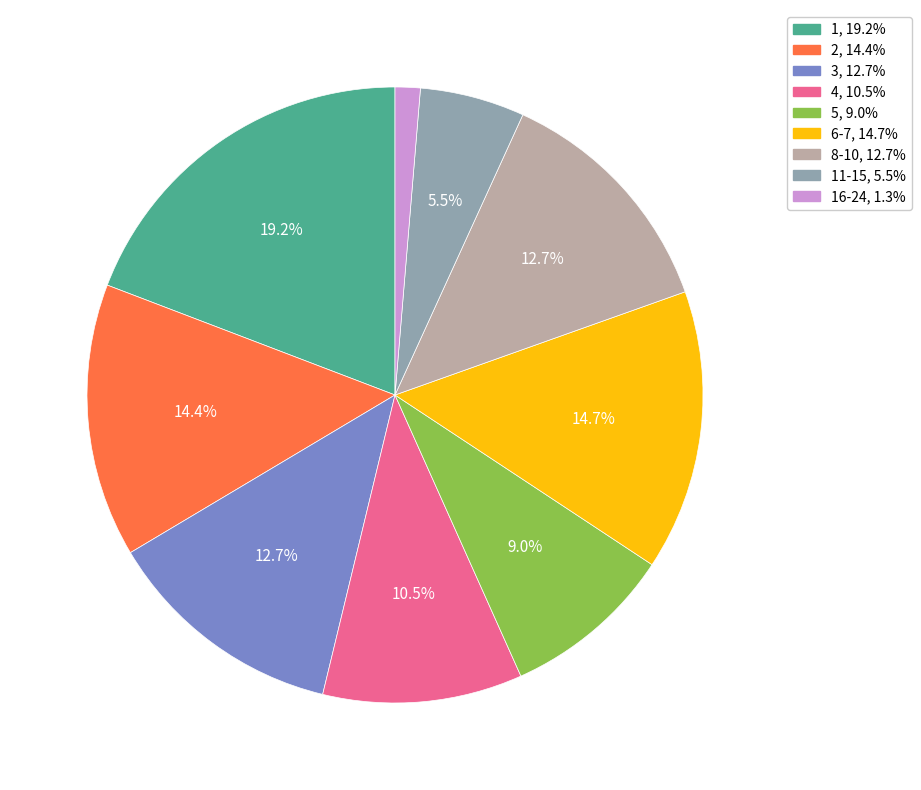

Does any single category account for the majority?

No